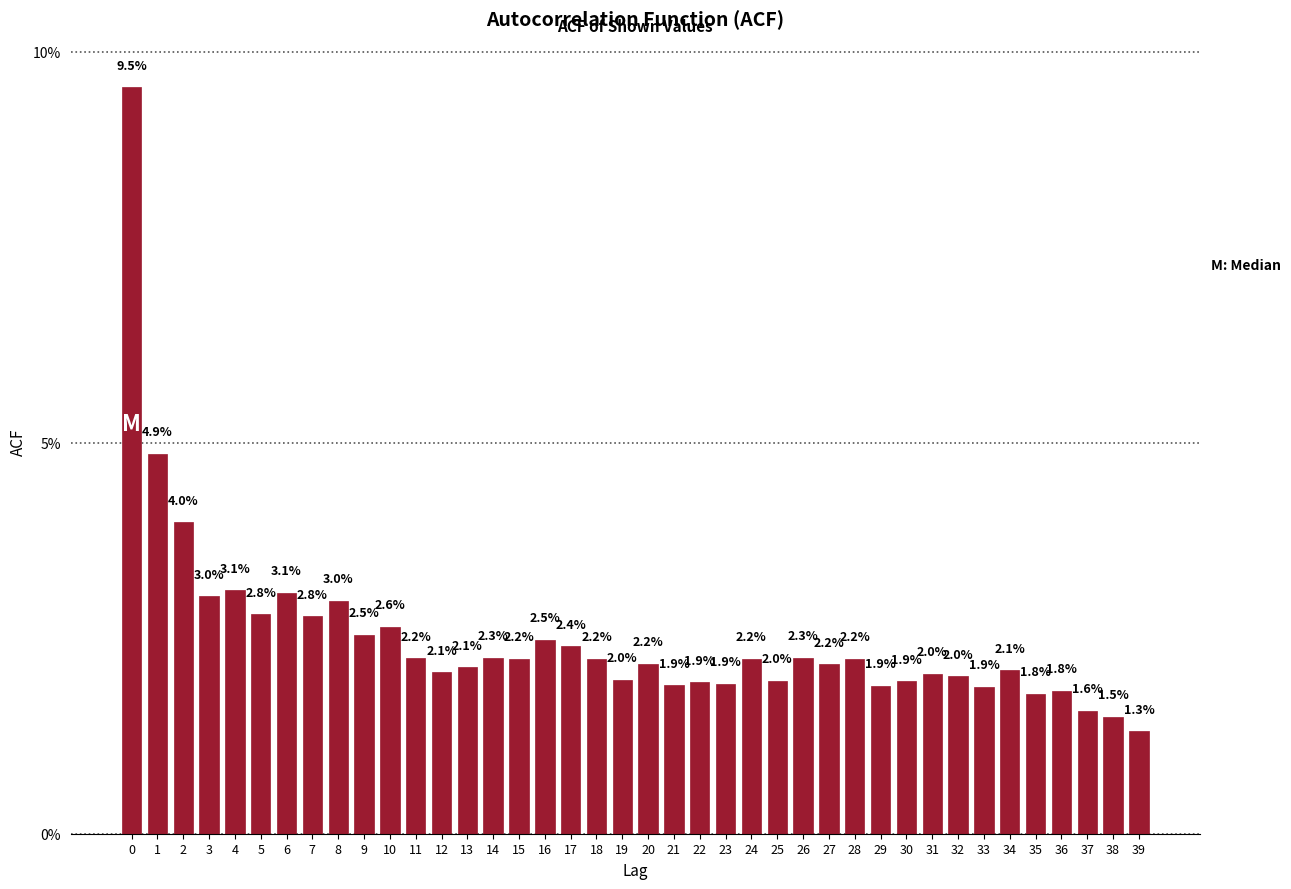

Does the chart contain any negative values?

No